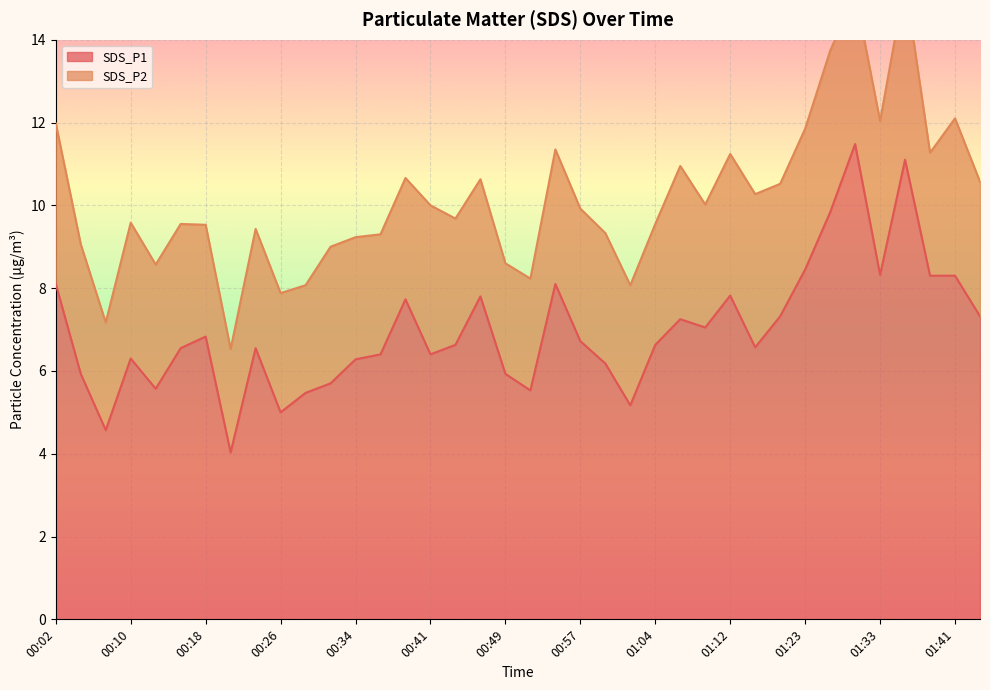

What is the value of the 8th point from the left?

4.0